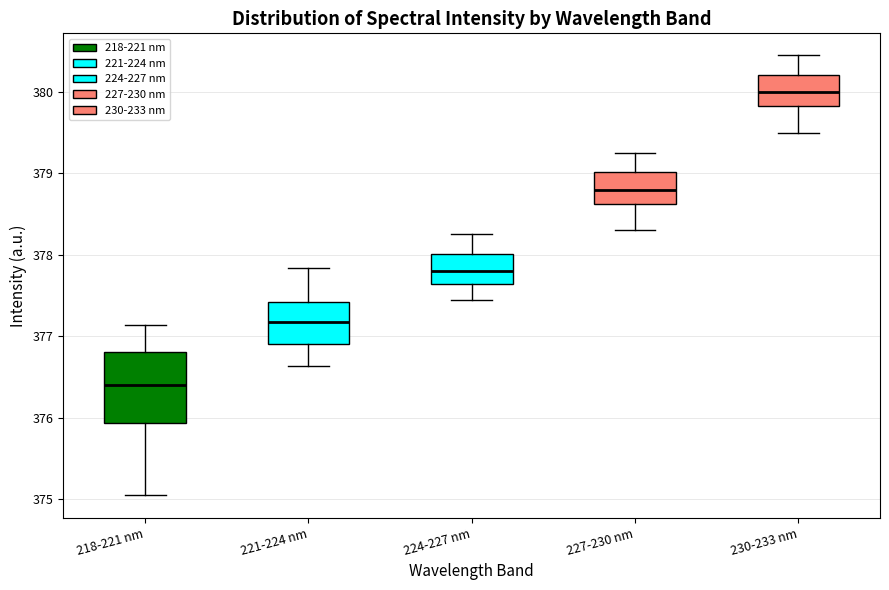

Which box has the highest median line?

230-233 nm